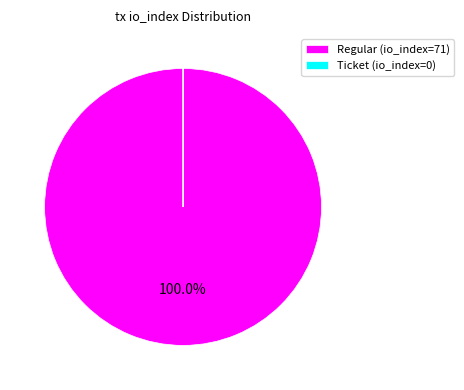

What is the majority slice?

Regular (io_index=71)